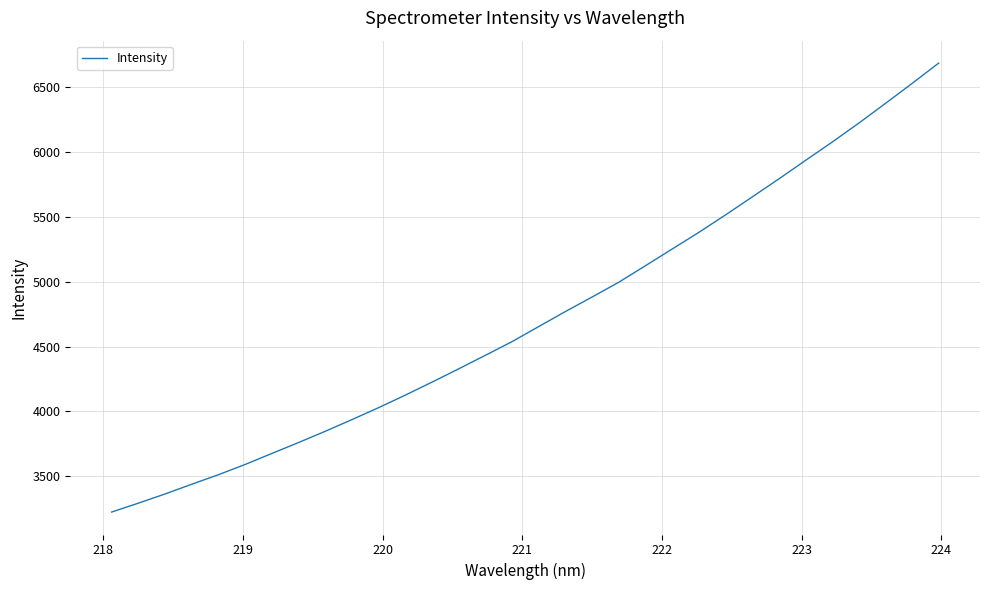

What is the difference between the second highest and second lowest values?

3238.1